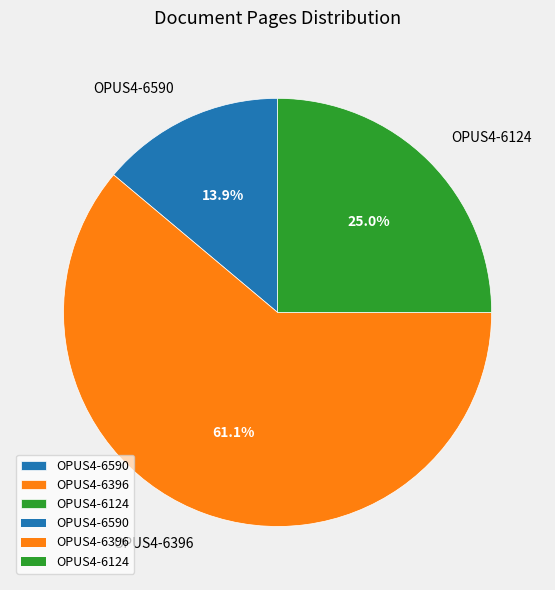

Rank the categories by value from highest to lowest.

OPUS4-6396, OPUS4-6124, OPUS4-6590